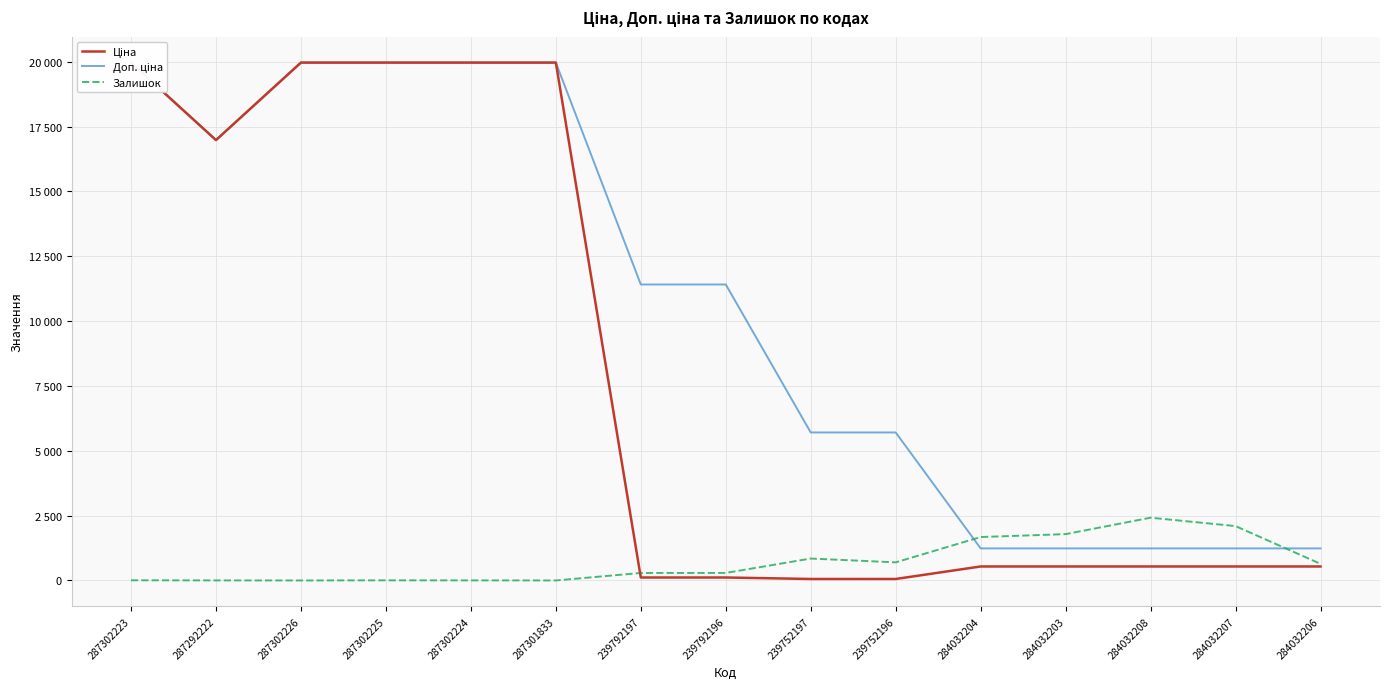

True or false: Доп. ціна has more than 0 interior local peaks.

False